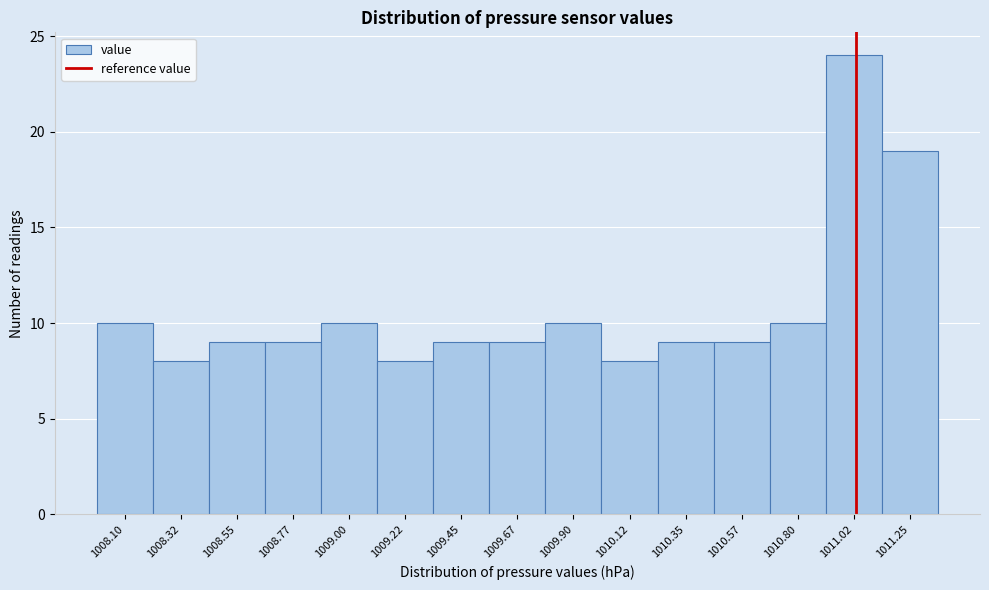

Reading left to right, extract all data points from this chart.

1008.10=10	1008.32=8	1008.55=9	1008.77=9	1009.00=10	1009.22=8	1009.45=9	1009.67=9	1009.90=10	1010.12=8	1010.35=9	1010.57=9	1010.80=10	1011.02=24	1011.25=19